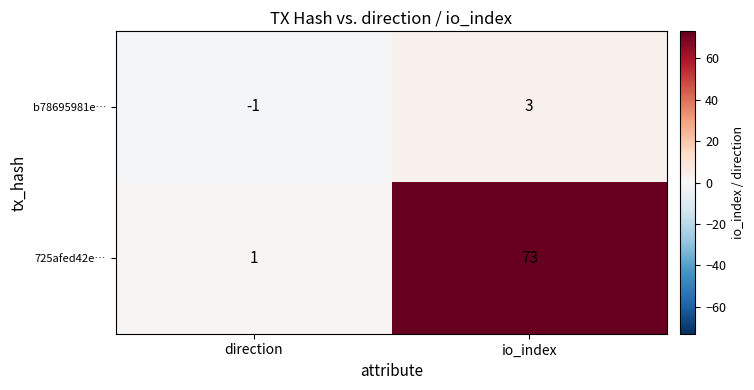

What is the difference between the 725afed42e… values at direction and io_index?

72